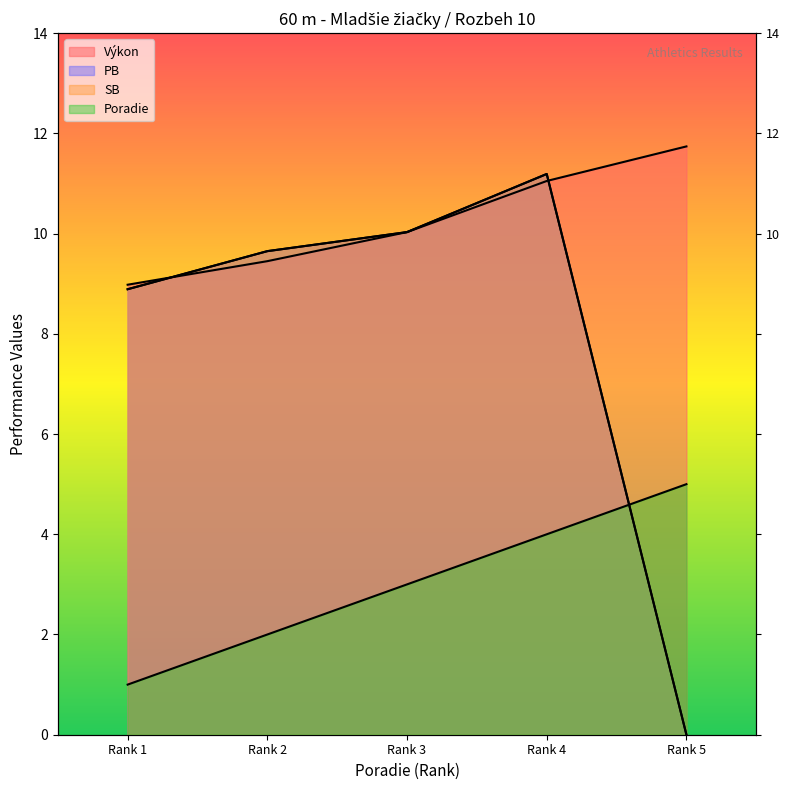

Count the Poradie values in the range 2 to 4.

3